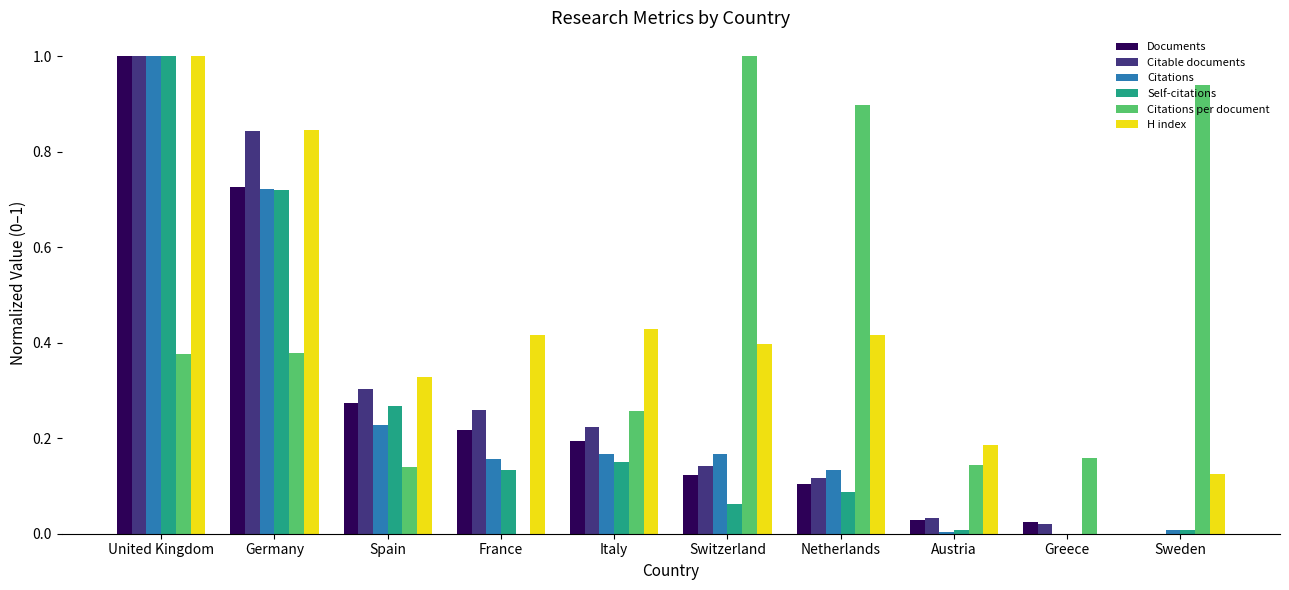

True or false: Documents has a value of 0.1 at France.

False